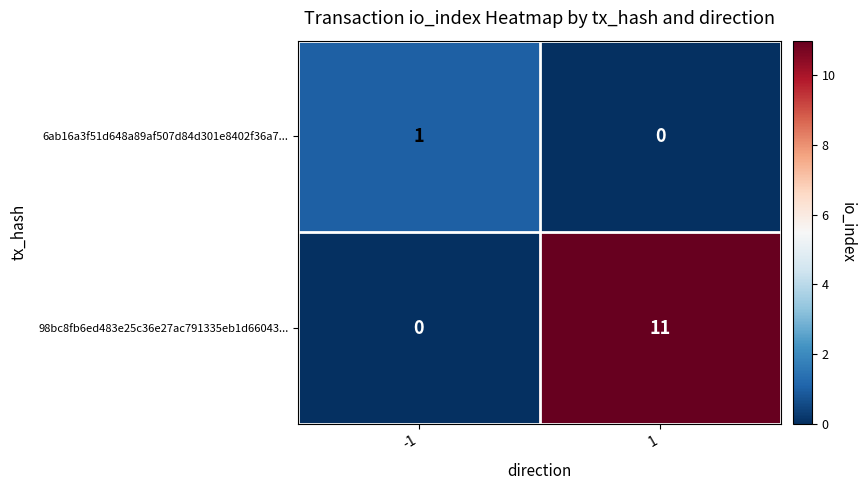

What is the spread (max minus min) of values at 1?

11